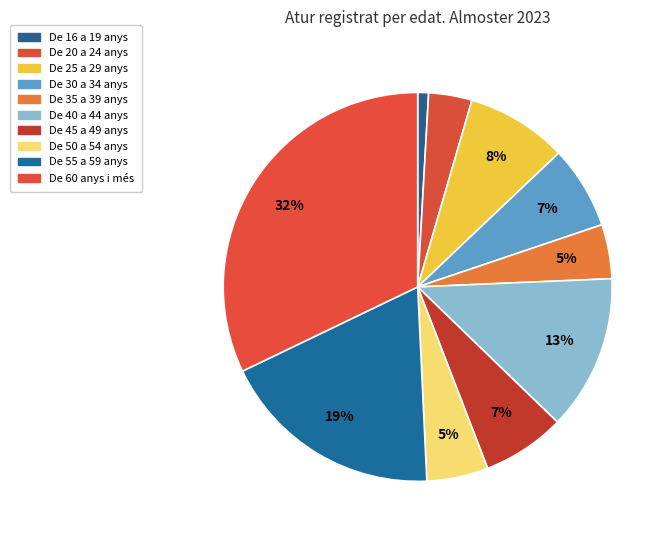

Approximately how many times larger is the value at De 20 a 24 anys compared to De 55 a 59 anys?

0.2